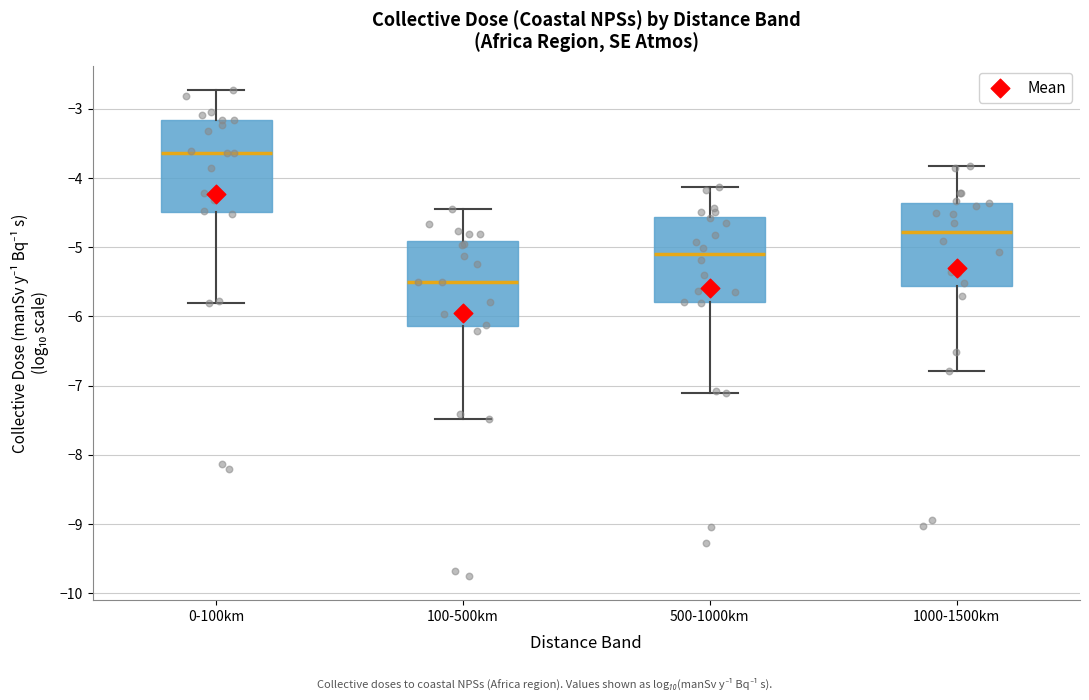

Reading left to right, transcribe this box plot: for each box, give where its median line is, the range the box spans, and where its two whiskers end, as read against the y-axis. The values are not printed on the chart, so give them approximately, as read against the axis.

0-100km: median -3.6, box -4.5 to -3.2, whiskers -5.8 to -2.7
100-500km: median -5.5, box -6.1 to -4.9, whiskers -7.5 to -4.5
500-1000km: median -5.1, box -5.8 to -4.6, whiskers -7.1 to -4.1
1000-1500km: median -4.8, box -5.6 to -4.4, whiskers -6.8 to -3.8